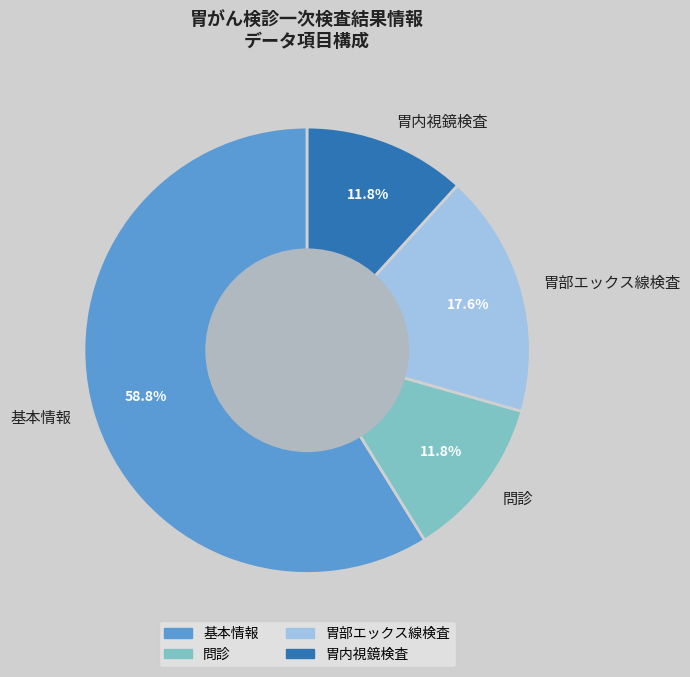

To the nearest percent, what is the average slice percentage?

25%